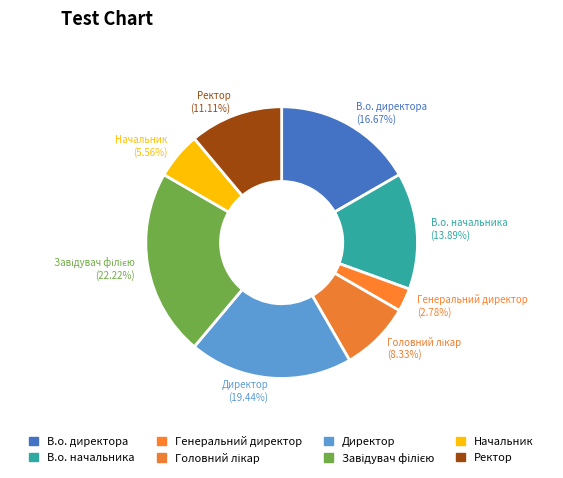

Which category has the smallest portion of the pie?

Генеральний директор